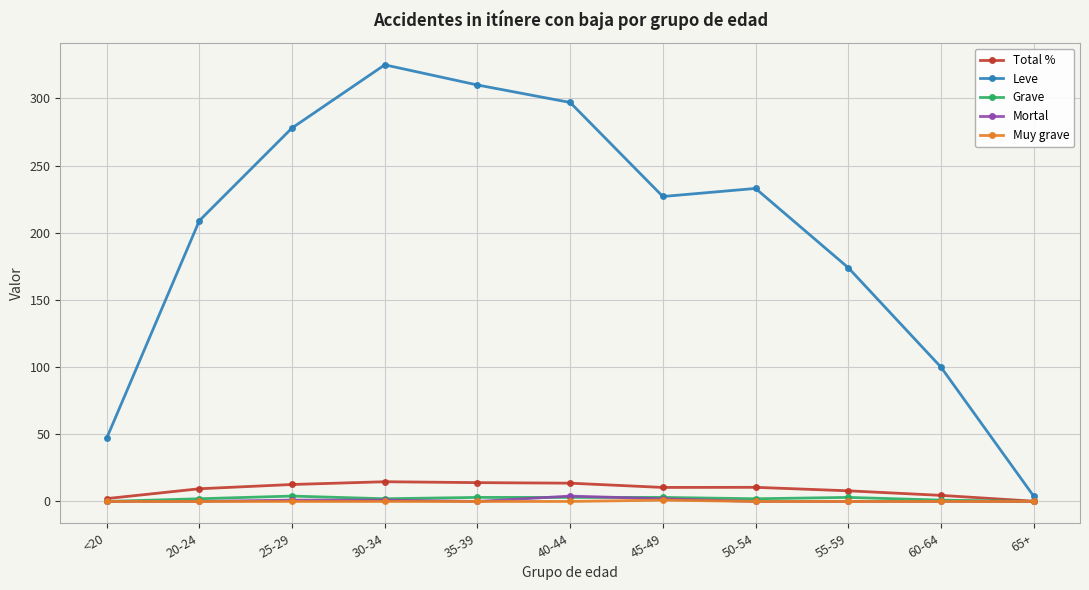

What is the highest value of the Leve series?

325.0